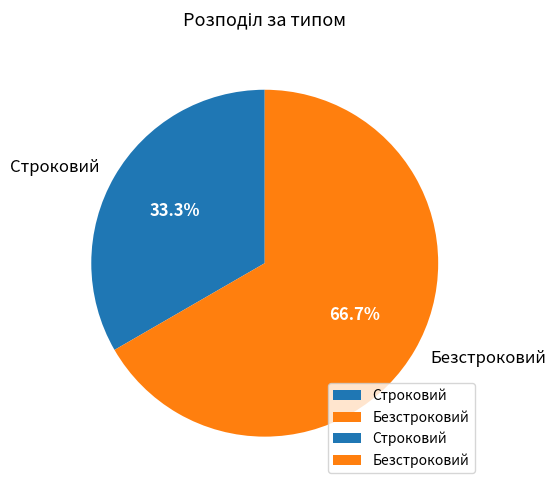

Between Безстроковий and Строковий, which is larger?

Безстроковий